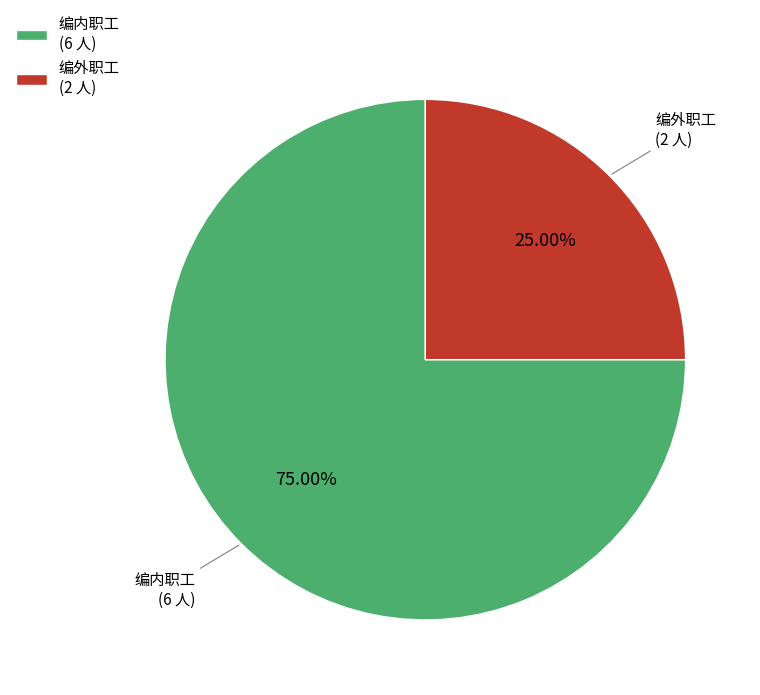

Which category has the smallest portion of the pie?

编外职工